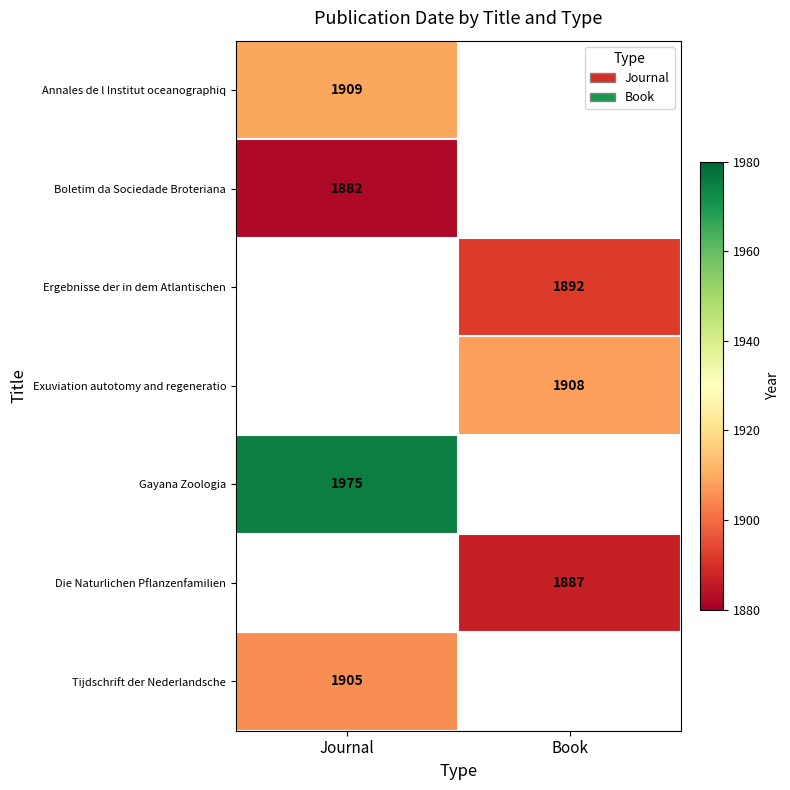

The value of Ergebnisse der in dem Atlantischen at Book is 3007. True or false?

False